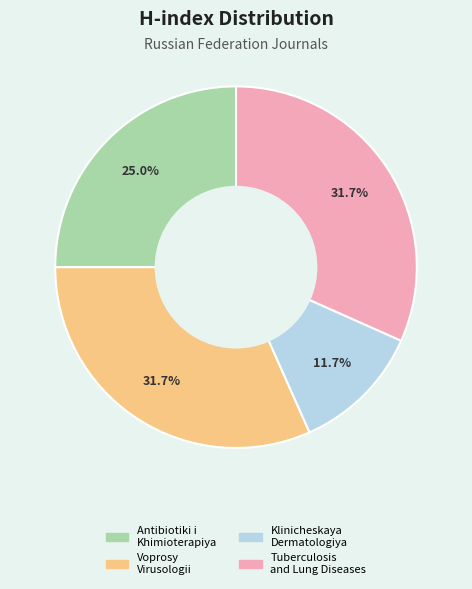

To the nearest percent, what is the difference between the largest and smallest slice percentages?

20%